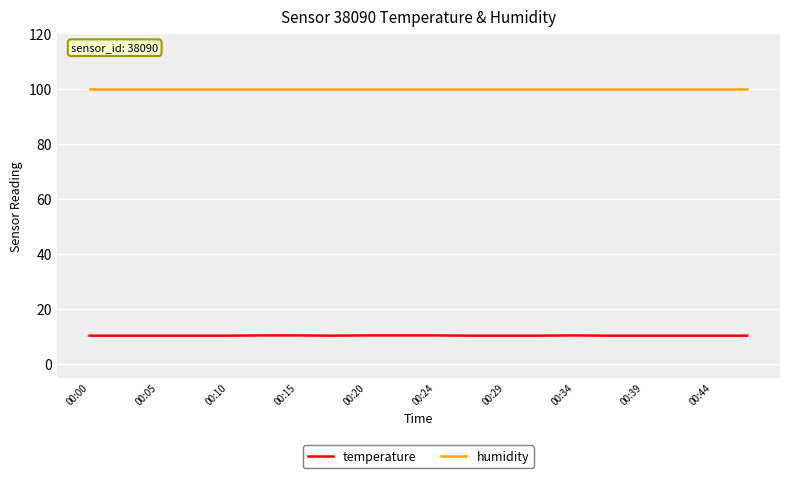

True or false: temperature and humidity intersect in this chart.

False